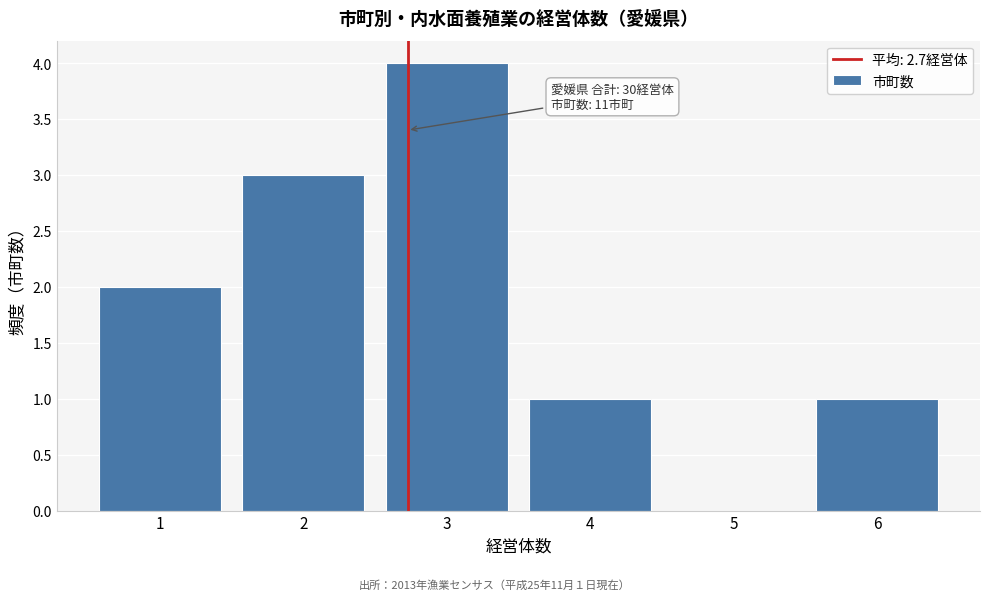

Which range on the x-axis has the tallest bar?

2.5 to 3.5